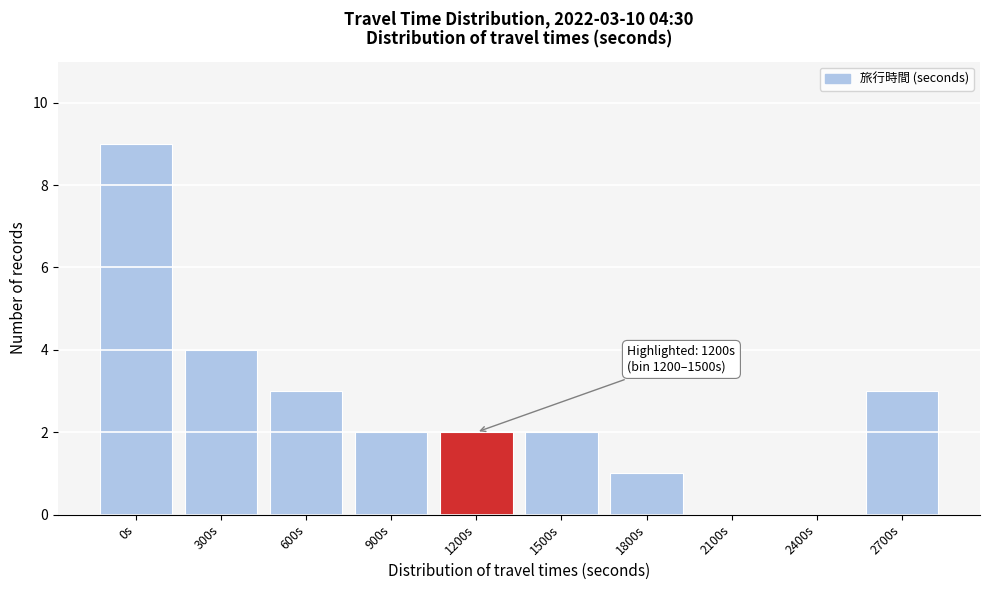

Reading right to left, what are all the values shown in this chart?

2700s=3	2400s=0	2100s=0	1800s=1	1500s=2	1200s=2	900s=2	600s=3	300s=4	0s=9